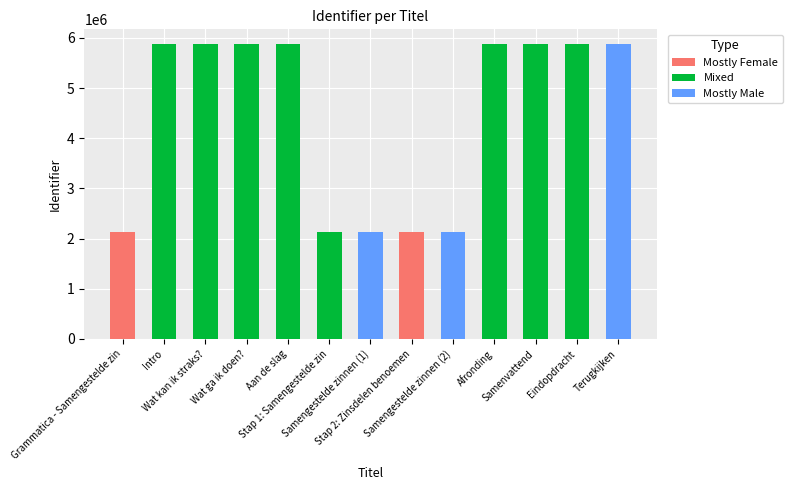

Rank the categories by value from highest to lowest.

Terugkijken, Eindopdracht, Samenvattend, Afronding, Aan de slag, Wat ga ik doen?, Wat kan ik straks?, Intro, Stap 2: Zinsdelen benoemen, Samengestelde zinnen (2), Samengestelde zinnen (1), Stap 1: Samengestelde zin, Grammatica - Samengestelde zin